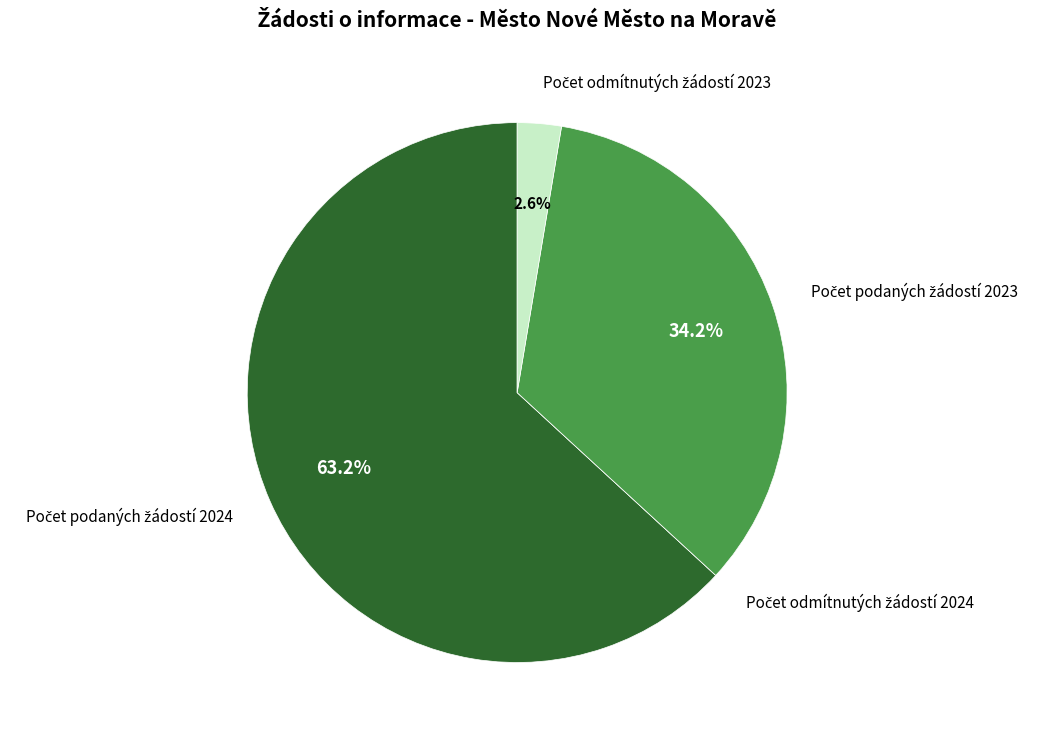

Is there any slice that represents more than half of the pie?

Yes